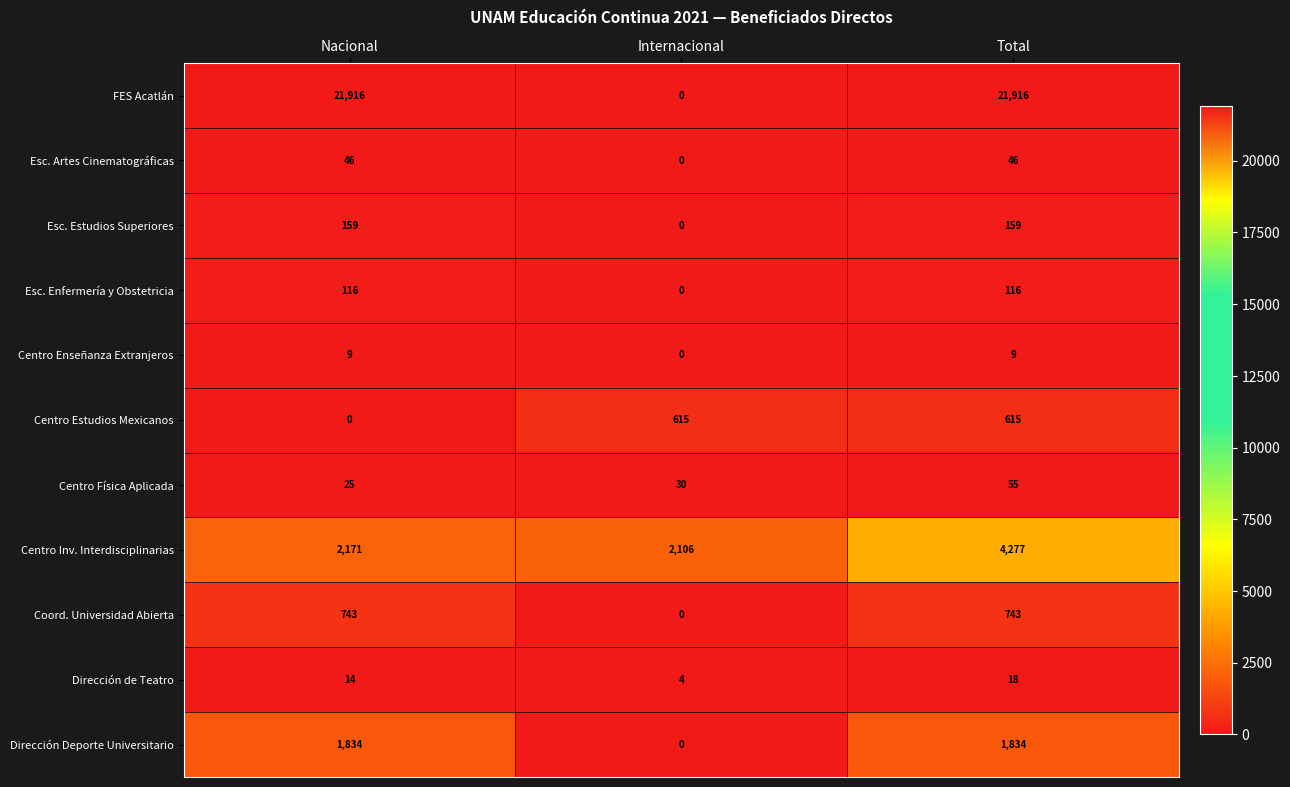

What is the greatest value displayed?

21916